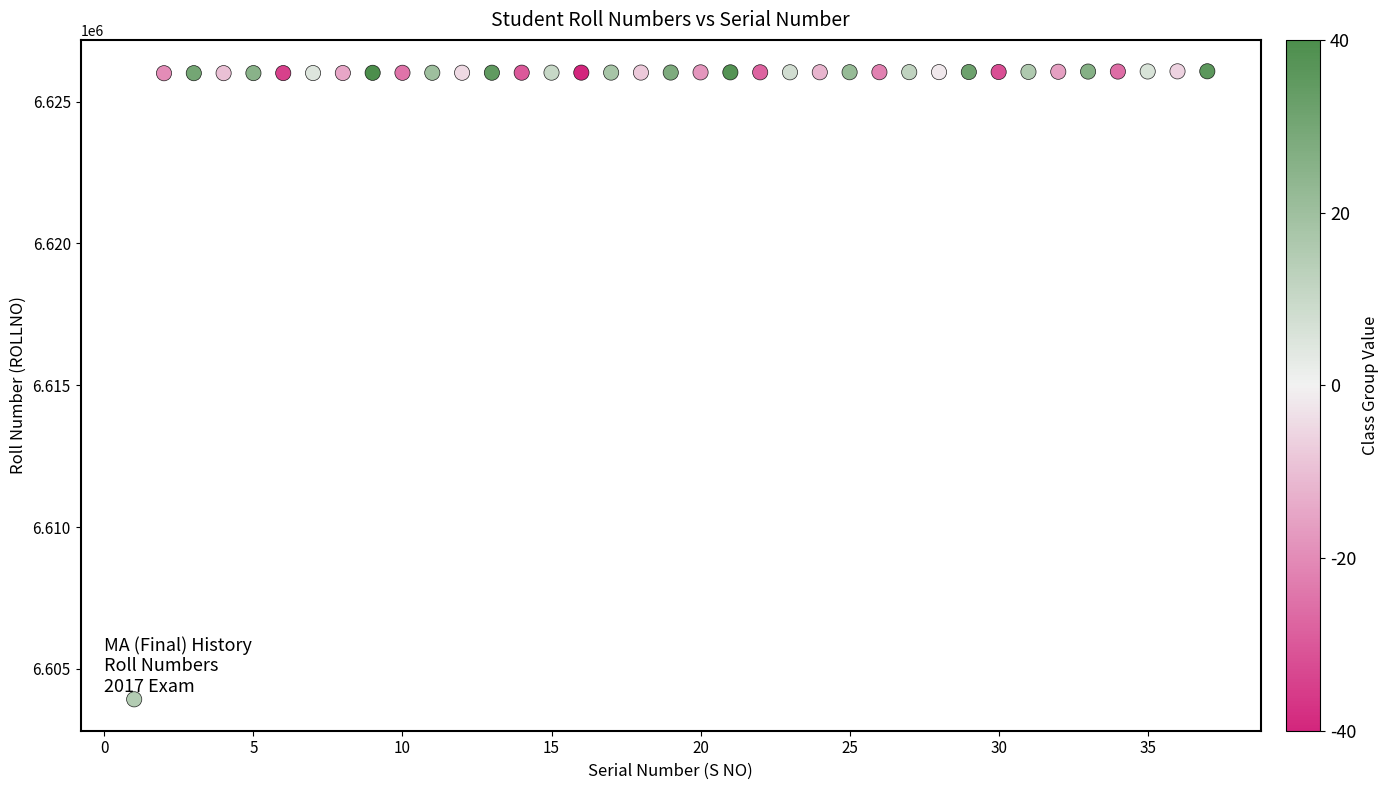

What is the range of Y values (max minus min)?

22138